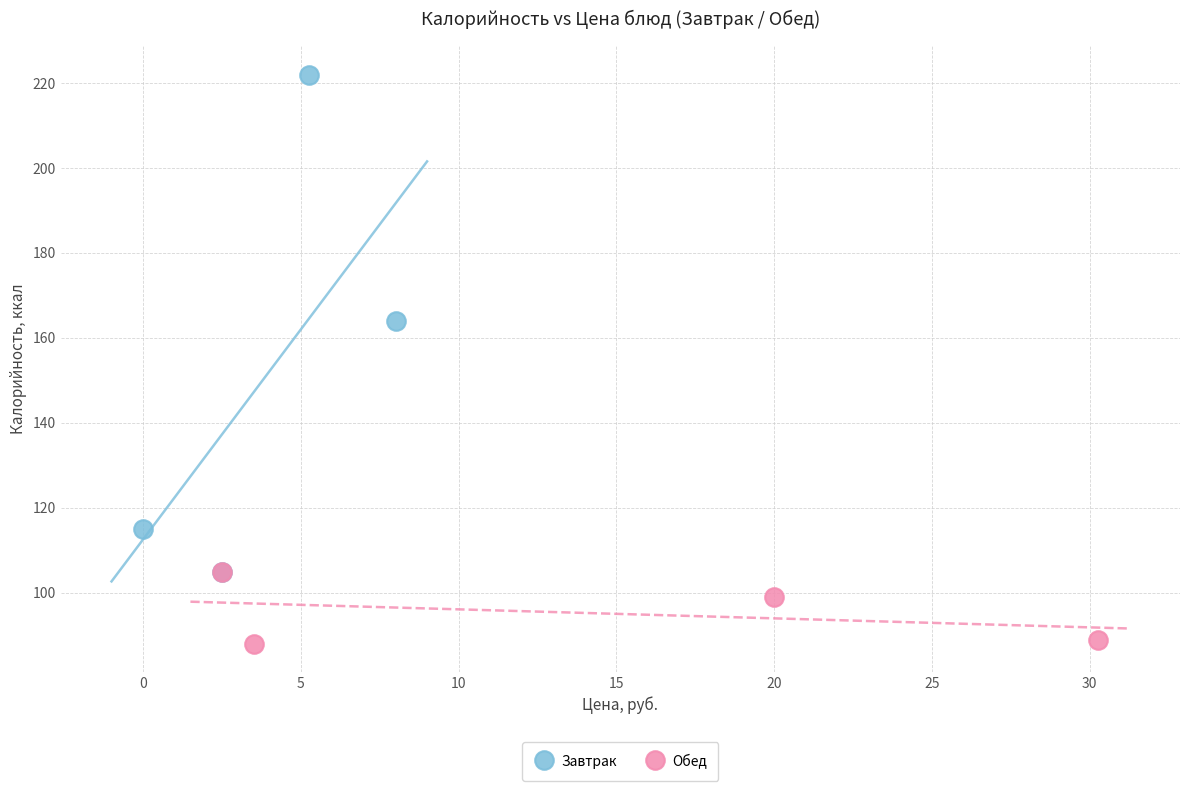

Which series has the widest spread of Y values?

Завтрак